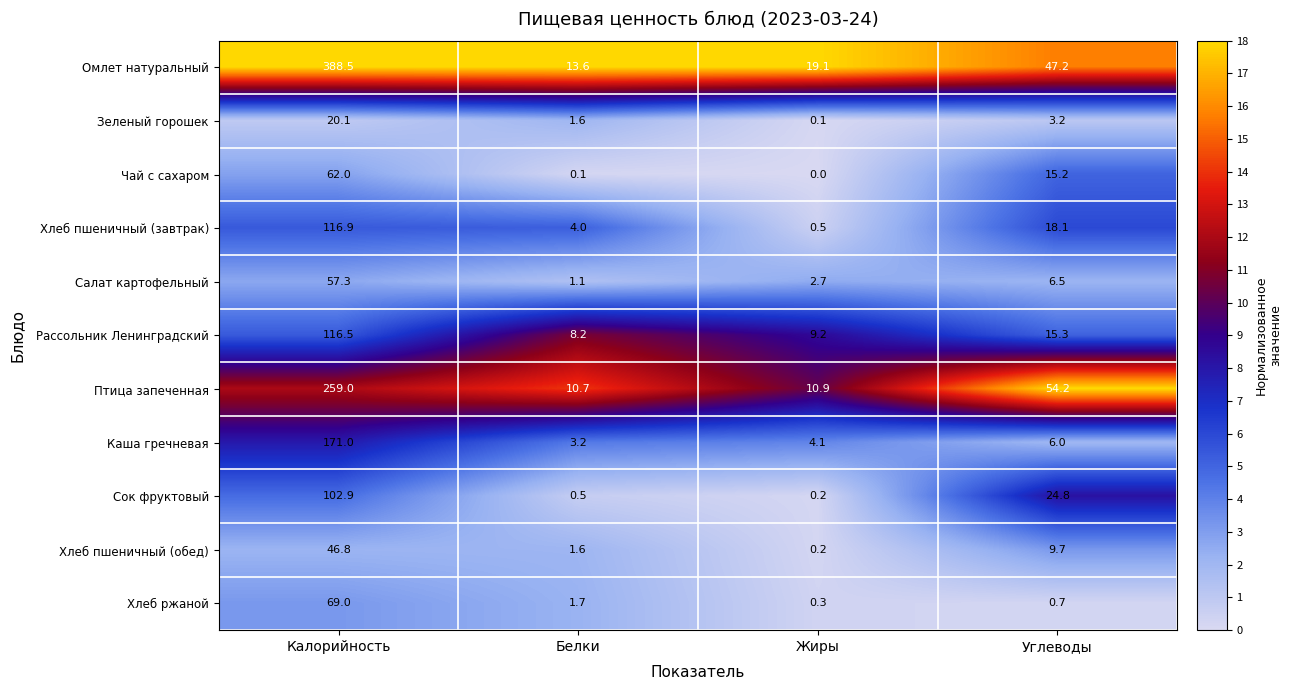

Where does the Сок фруктовый series first go above 24?

Калорийность